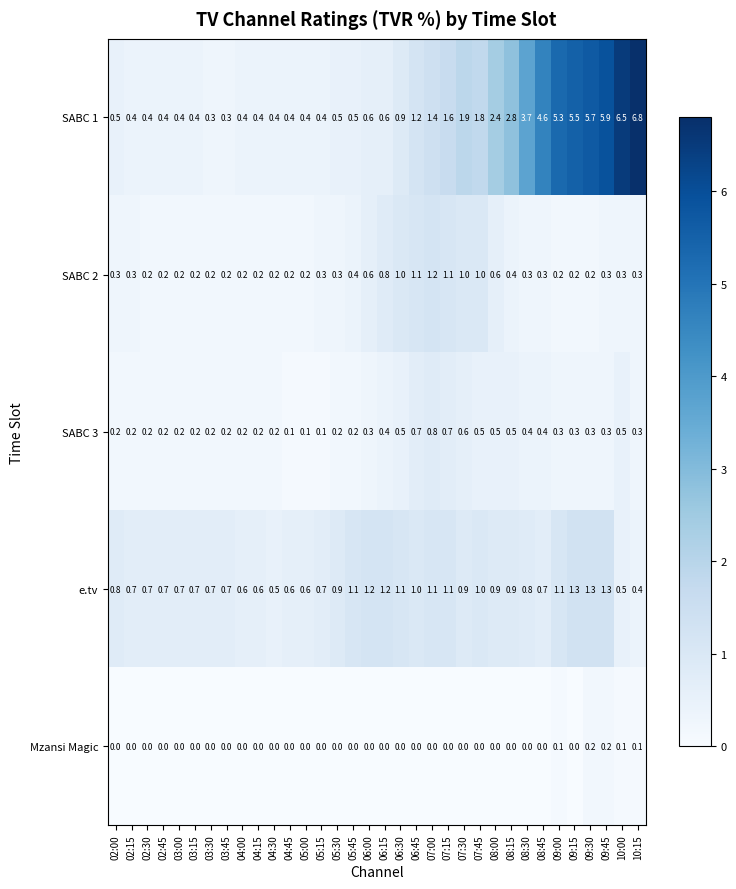

At how many categories does at least one series exceed 5?

6